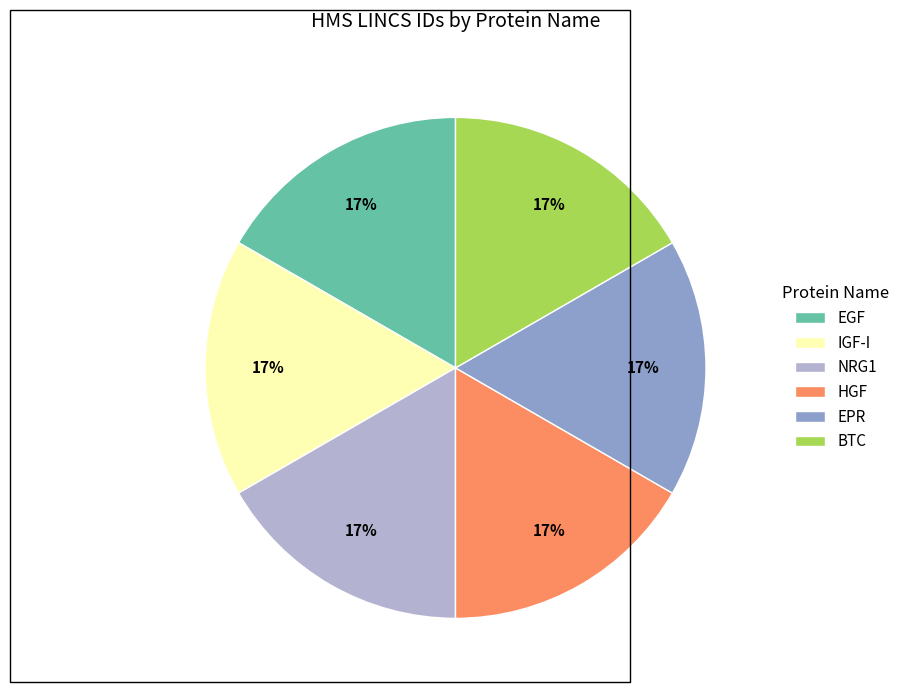

Is there any slice that represents more than half of the pie?

No